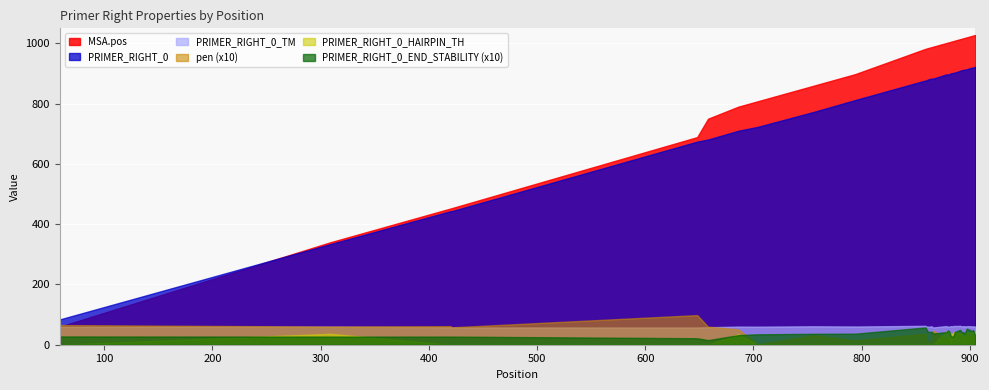

True or false: PRIMER_RIGHT_0 and pen cross at least once.

False